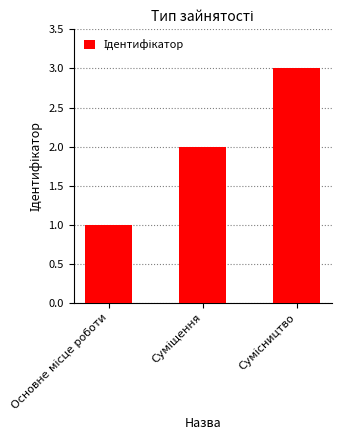

What is the greatest value displayed?

3